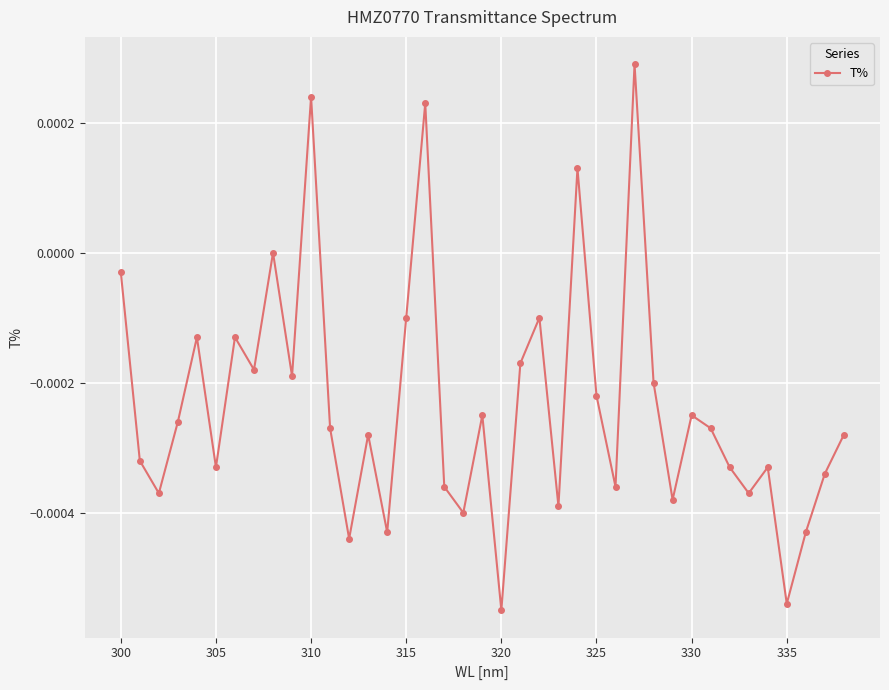

True or false: the data has more than 1 interior local peaks.

True